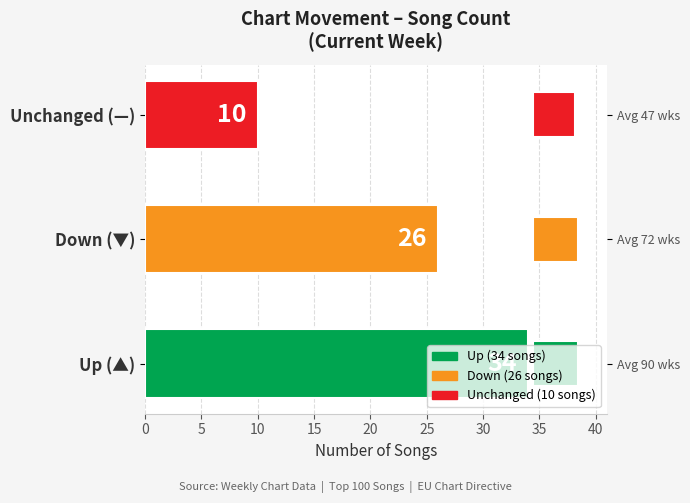

The value at Up (▲) is 14. True or false?

False